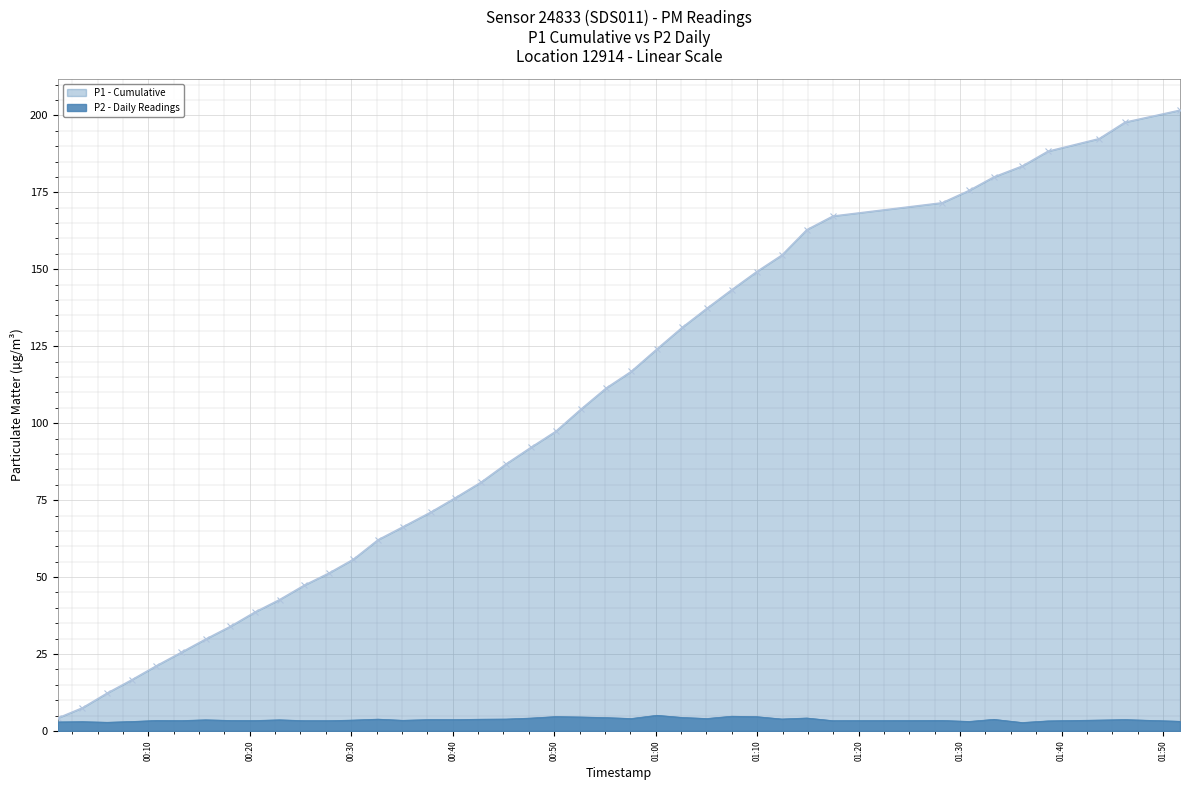

Reading right to left, what are all the values shown in this chart?

P1 - Cumulative: 201.7	197.8	192.4	188.3	183.5	180.0	175.6	171.6	167.3	162.8	154.6	149.3	143.4	137.3	131.1	124.1	116.8	111.4	104.5	97.3	92.1	86.8	80.8	75.8	71.1	66.3	62.1	55.8	51.3	47.3	42.7	38.6	34.0	29.9	25.5	21.2	16.6	12.3	7.5	4.2
P2 - Daily Readings: 3.1	3.7	3.5	3.3	2.8	3.8	3.1	3.4	3.4	4.2	3.9	4.7	4.8	4.0	4.4	5.1	4.0	4.3	4.5	4.7	4.2	3.9	3.8	3.7	3.7	3.5	3.9	3.5	3.4	3.4	3.6	3.4	3.4	3.6	3.4	3.4	3.1	2.8	3.0	3.0